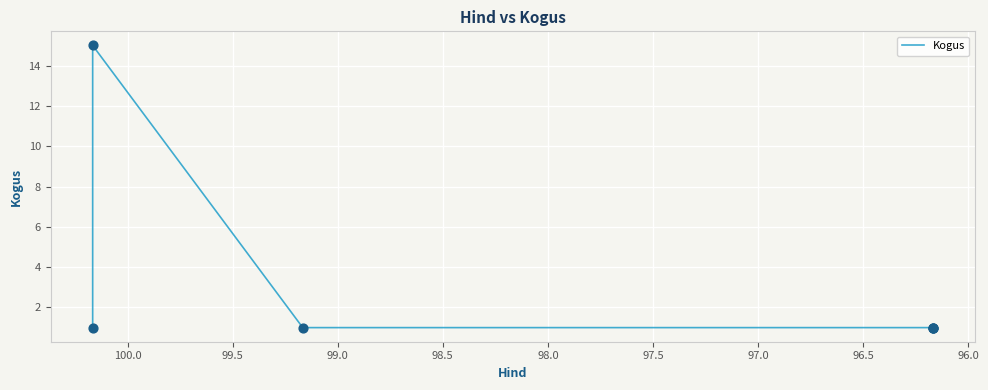

Between 96.0 and 98.0, which is larger?

96.0